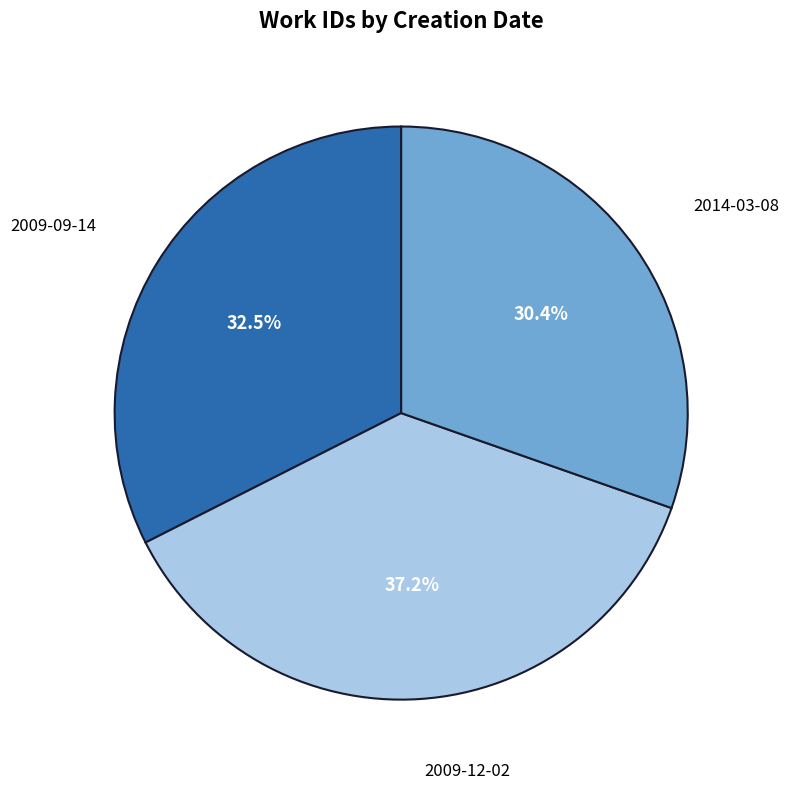

Is there any slice that represents more than half of the pie?

No